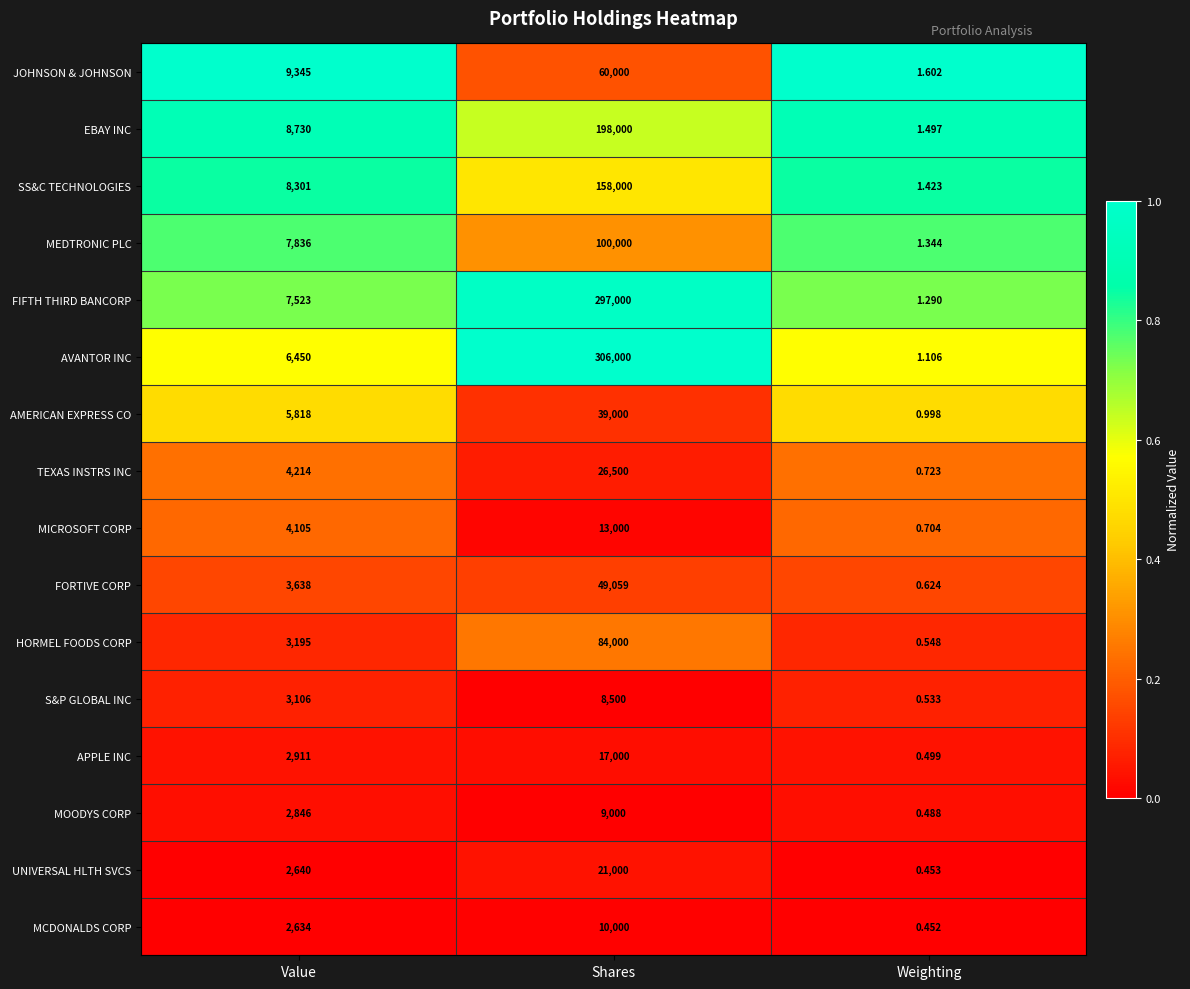

Which series has the largest total across all categories?

AVANTOR INC